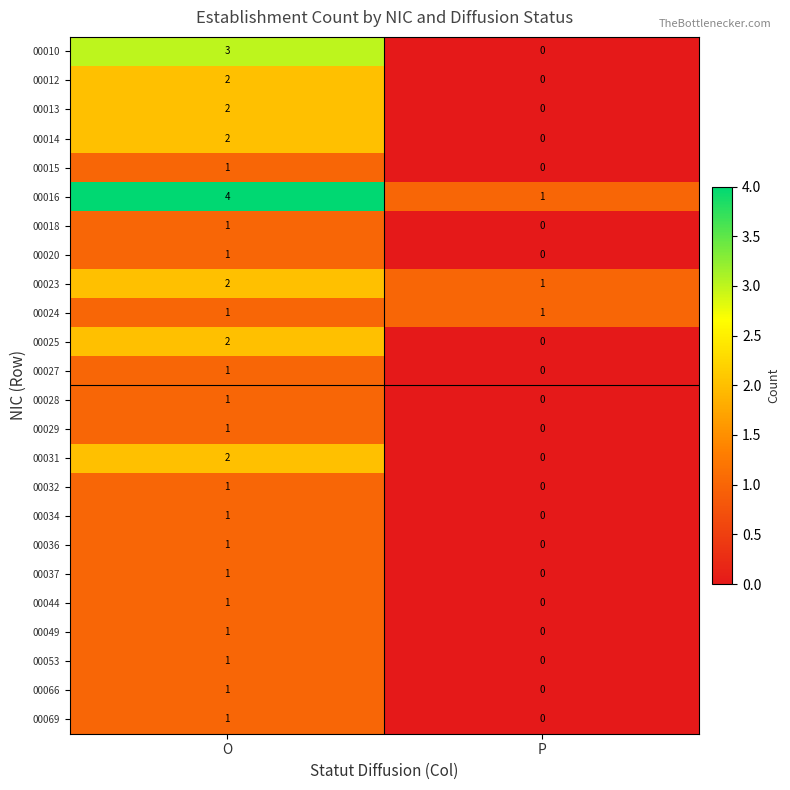

What is the difference between the highest and lowest values at P?

1